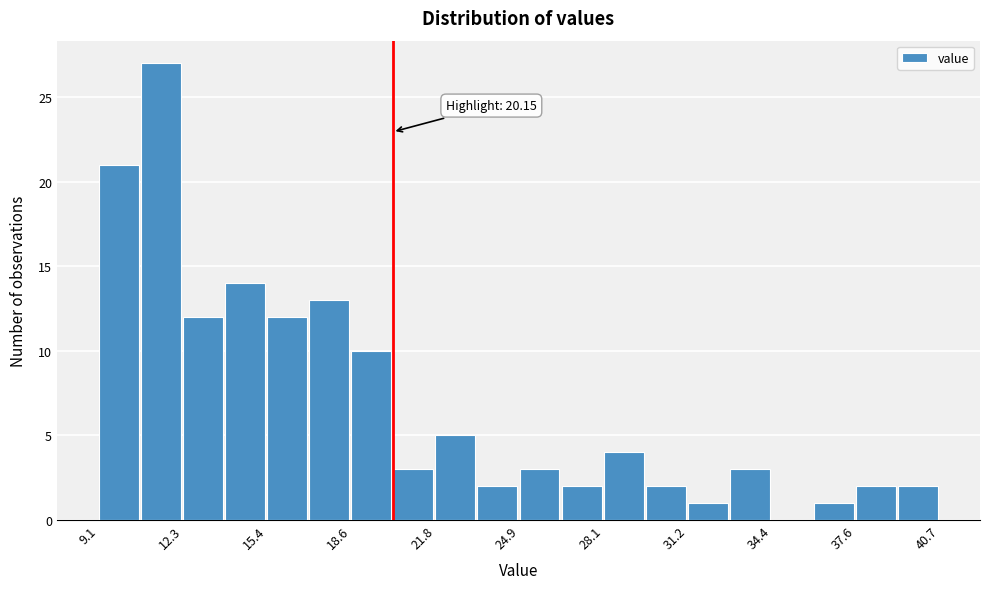

Read against the x-axis, roughly where is the centre of the tallest bar?

11.5